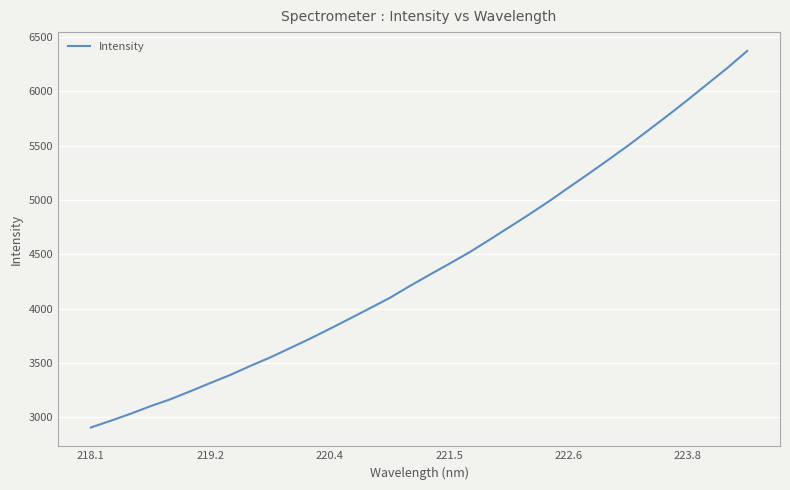

What is the difference between the maximum and minimum values?

3463.9